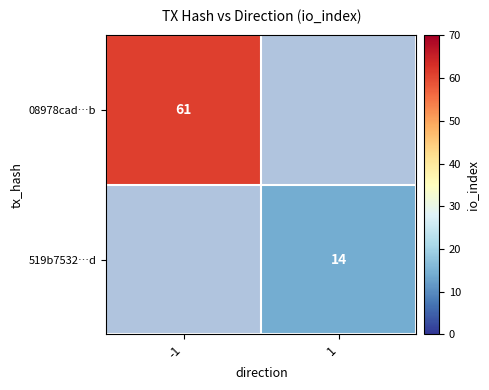

Which label corresponds to the smallest value in the chart?

1